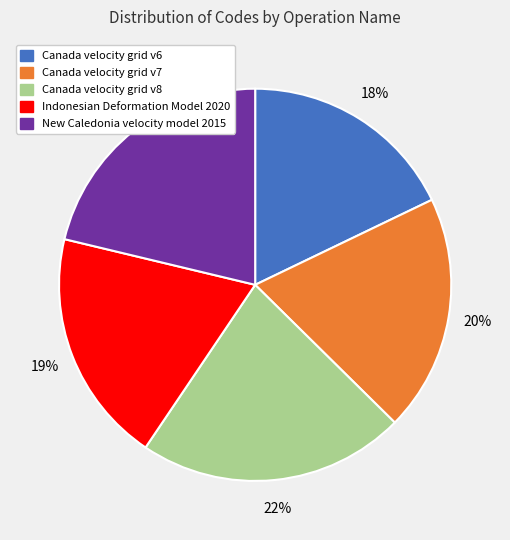

Is there any slice that represents more than half of the pie?

No